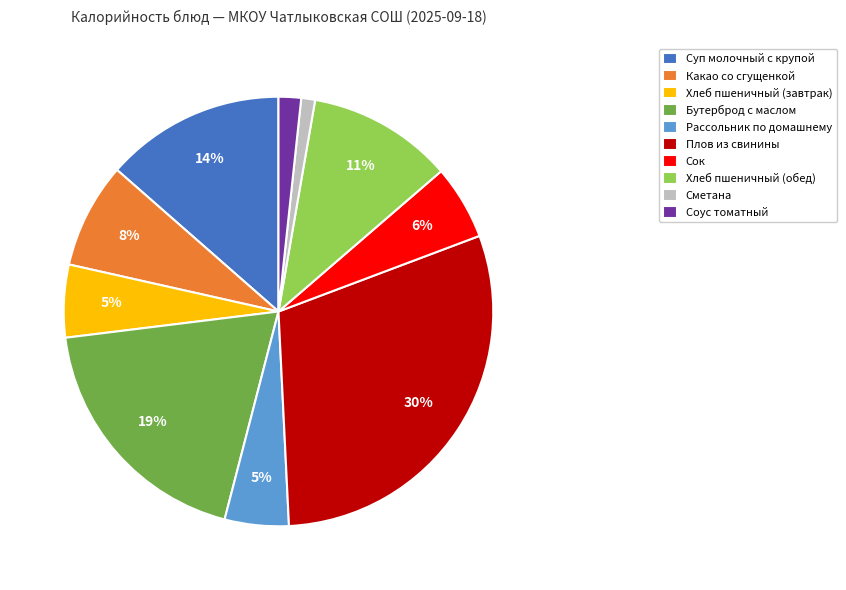

Is the sum of Суп молочный с крупой and Рассольник по домашнему greater than half?

No